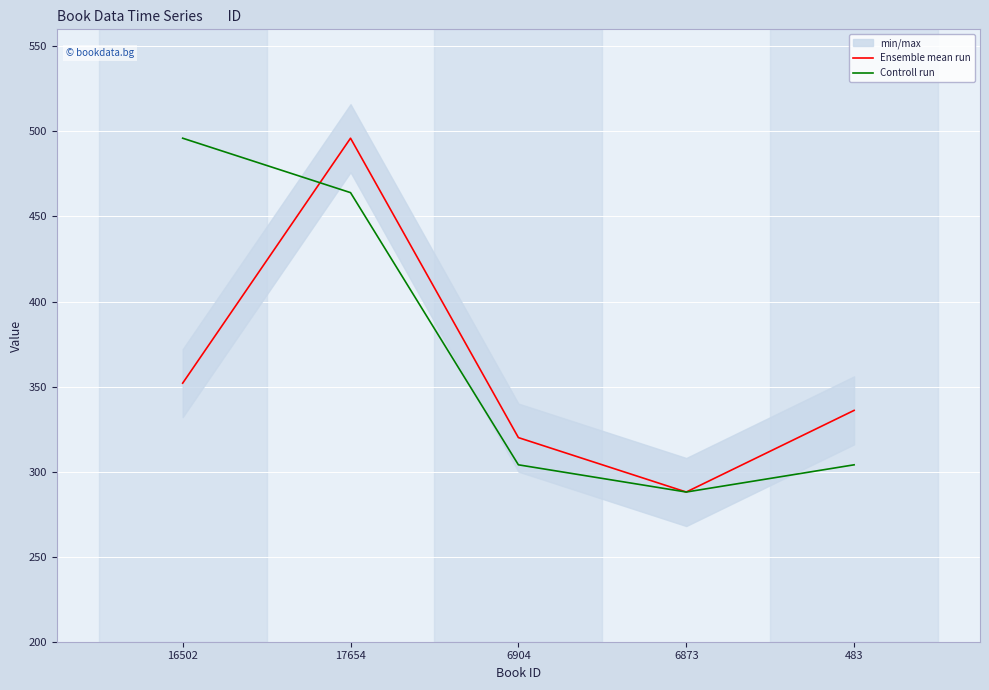

Which category has the lowest value across all series?

6873